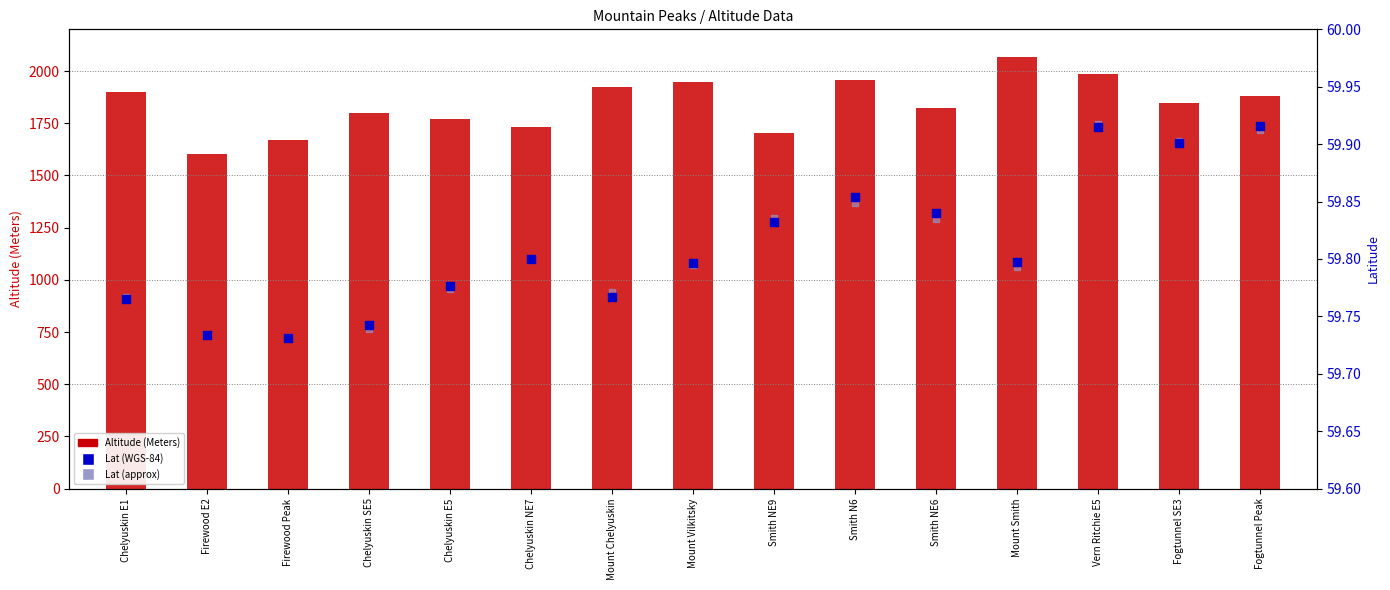

Which series reaches the maximum Y coordinate?

Altitude (Meters)